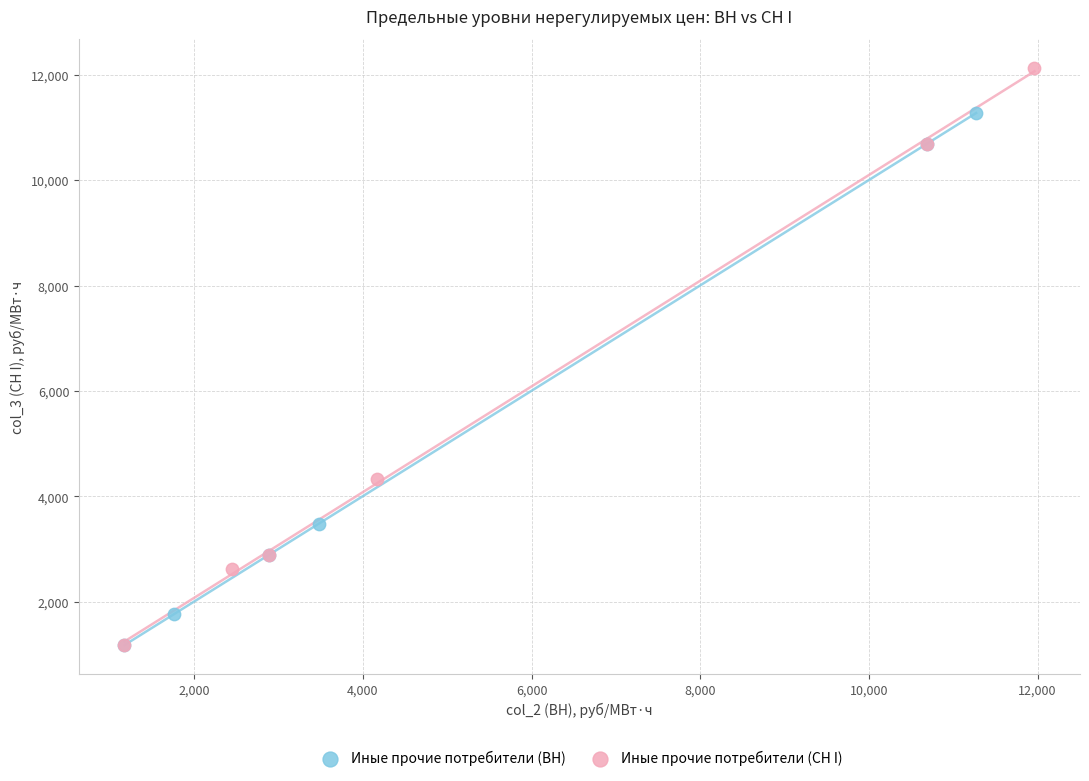

Which series contains the highest Y value?

Иные прочие потребители (СН I)